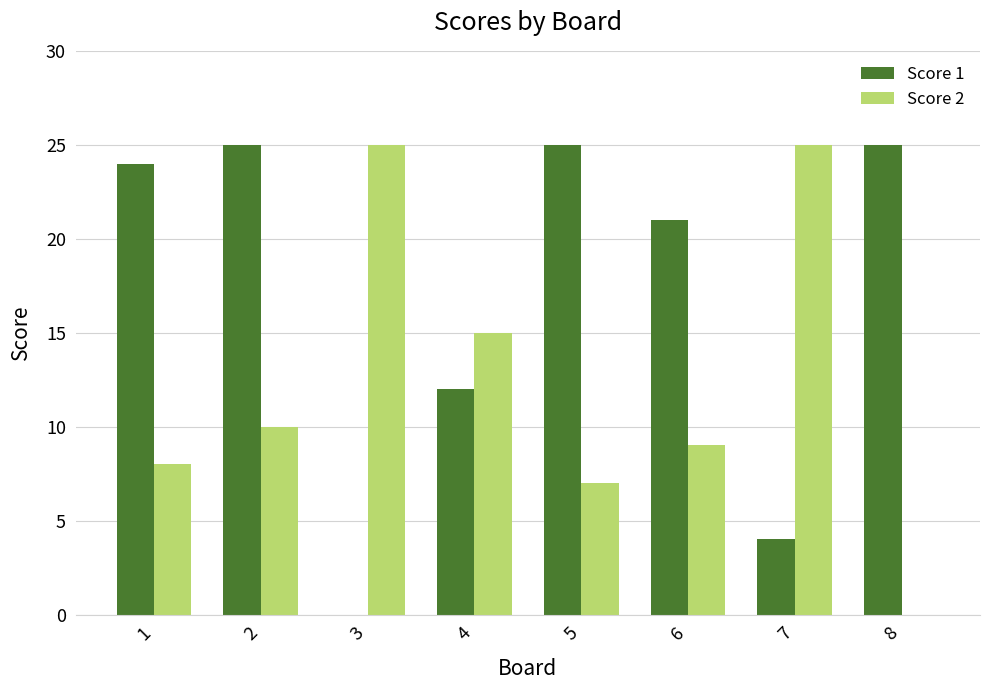

The value of Score 1 at 1 is 15. True or false?

False